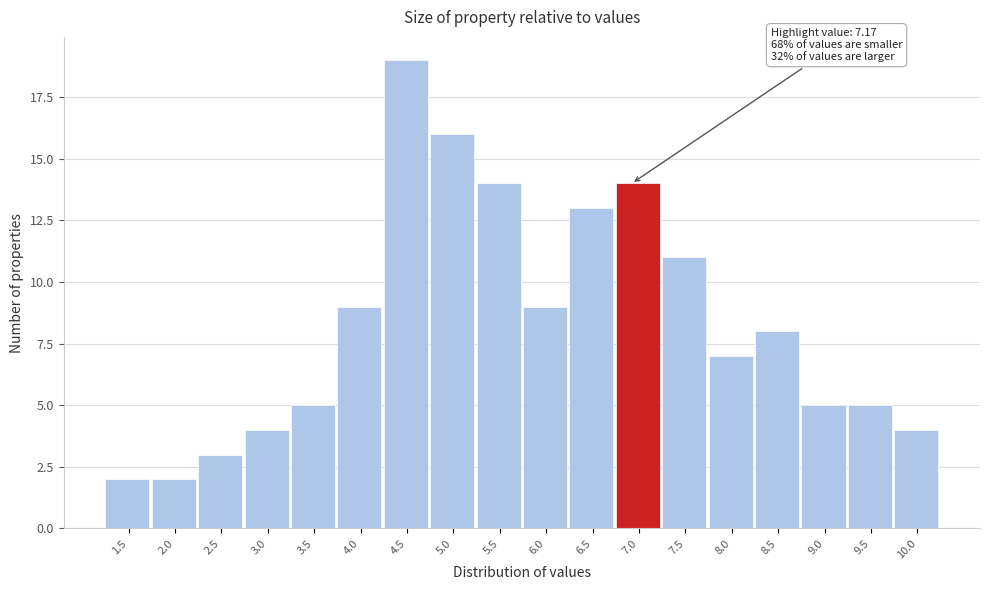

Reading left to right, list all the values displayed in this chart.

1.5=2	2.0=2	2.5=3	3.0=4	3.5=5	4.0=9	4.5=19	5.0=16	5.5=14	6.0=9	6.5=13	7.0=14	7.5=11	8.0=7	8.5=8	9.0=5	9.5=5	10.0=4